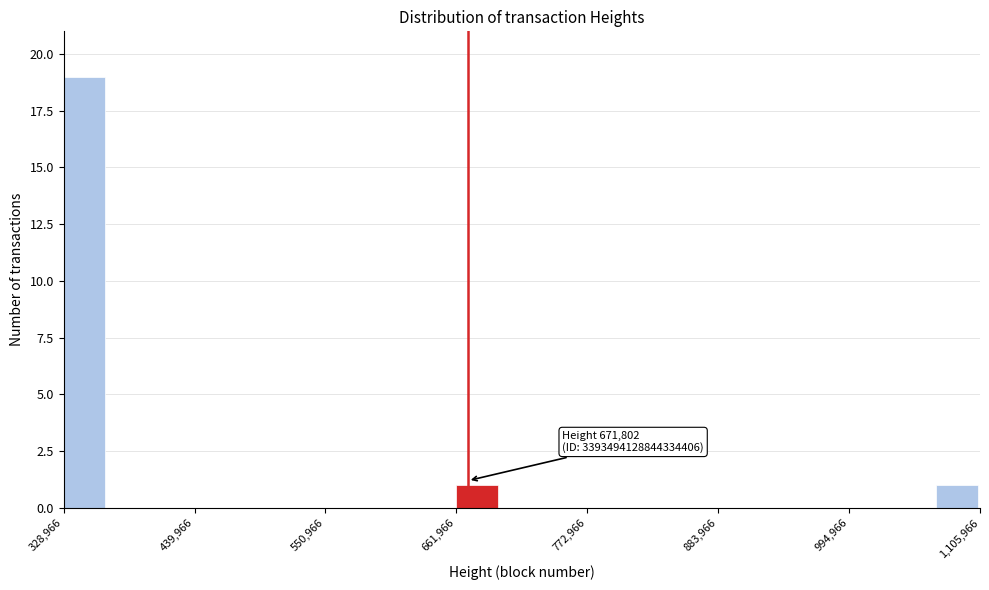

Read against the x-axis, roughly where is the centre of the tallest bar?

340000